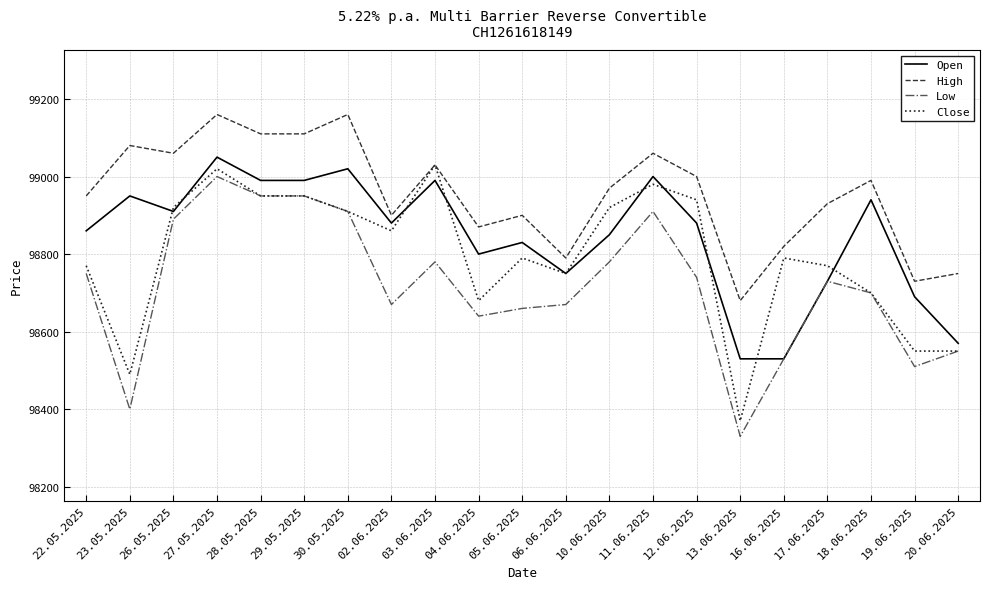

List the series in order of their peak value, lowest first.

Low, Close, Open, High